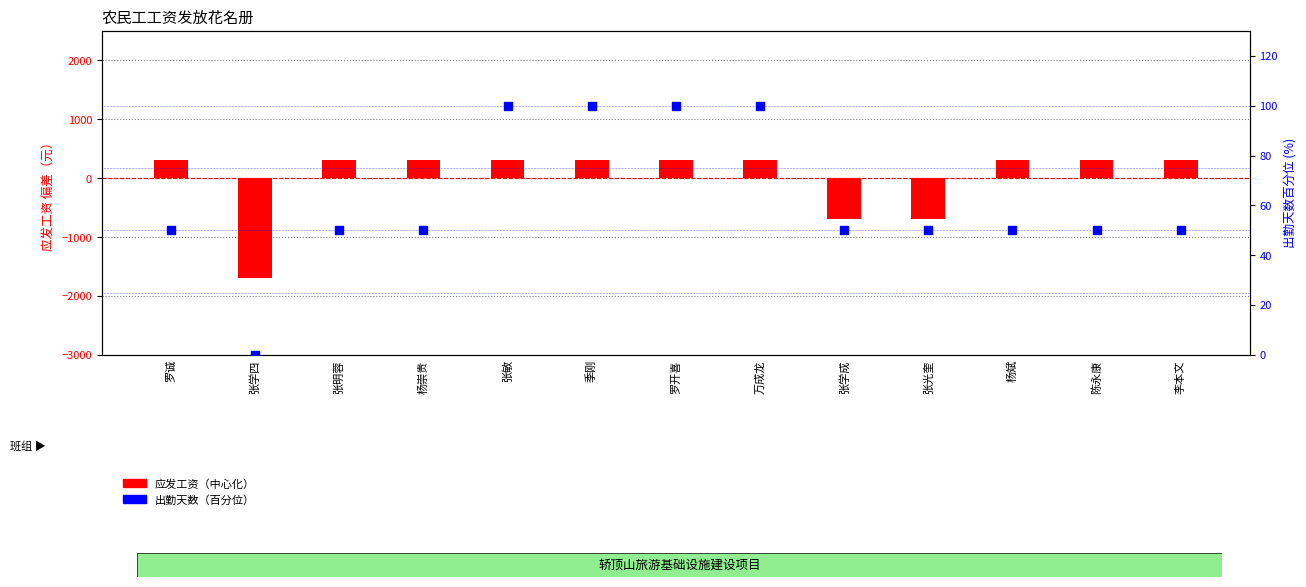

Which series contains the lowest Y value?

应发工资（中心化）